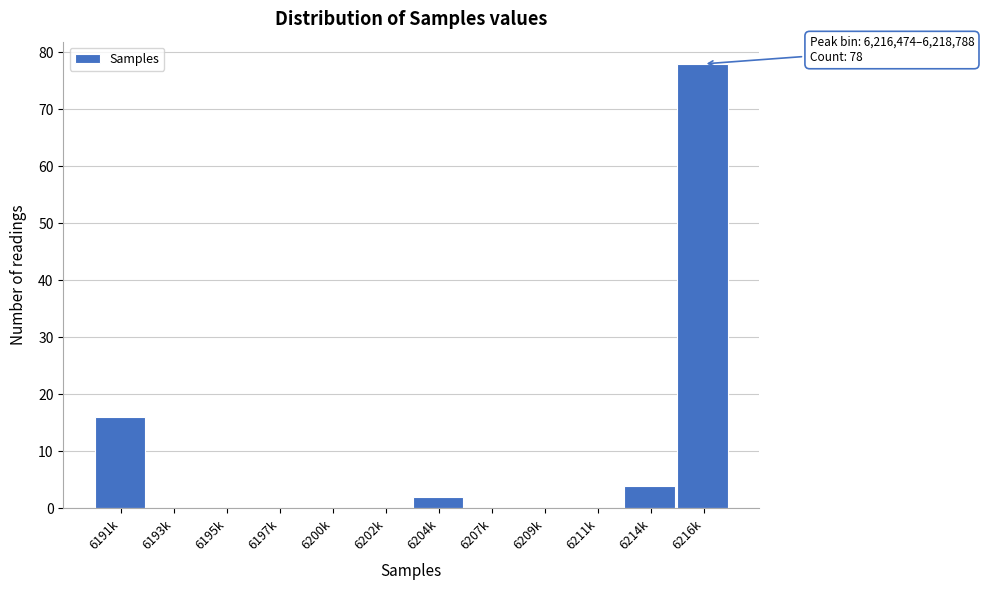

Reading left to right, extract all data points from this chart.

6191k=16	6193k=0	6195k=0	6197k=0	6200k=0	6202k=0	6204k=2	6207k=0	6209k=0	6211k=0	6214k=4	6216k=78